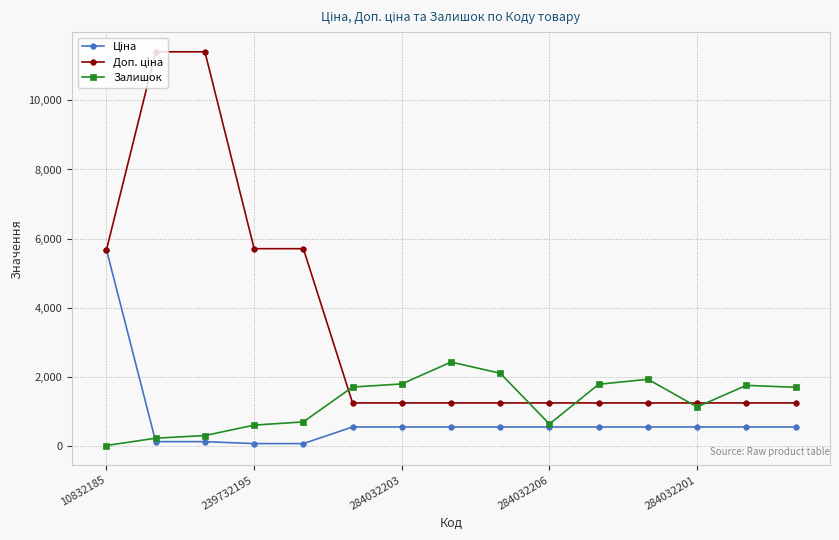

What is the maximum value shown in the chart?

11410.0